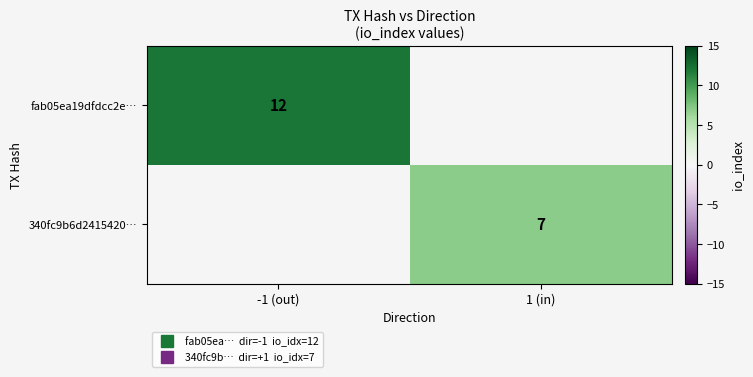

At how many categories does at least one series exceed 8?

1